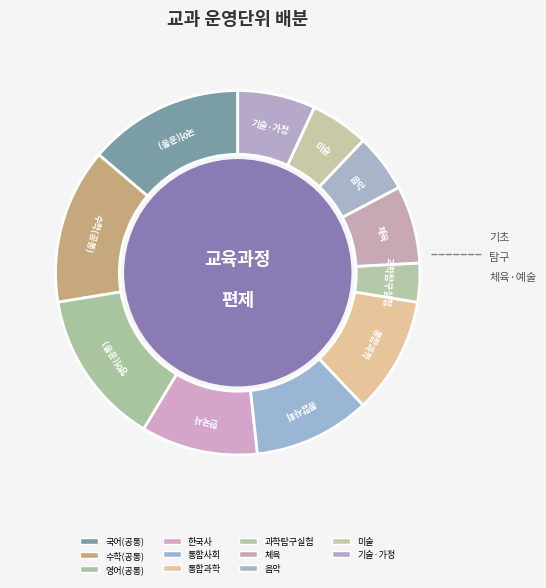

Is 통합과학 the majority of the pie?

No